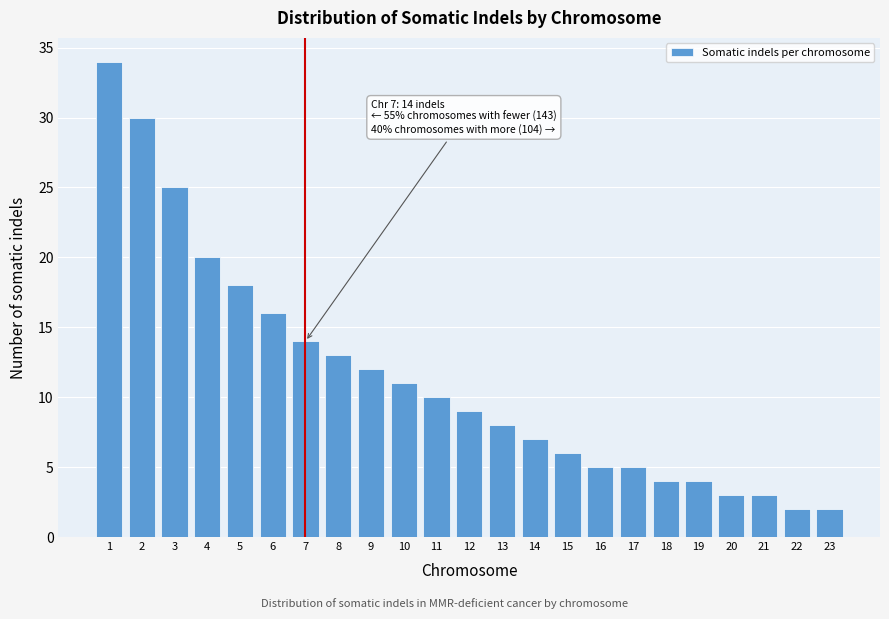

Reading left to right, extract all data points from this chart.

34	30	25	20	18	16	14	13	12	11	10	9	8	7	6	5	5	4	4	3	3	2	2